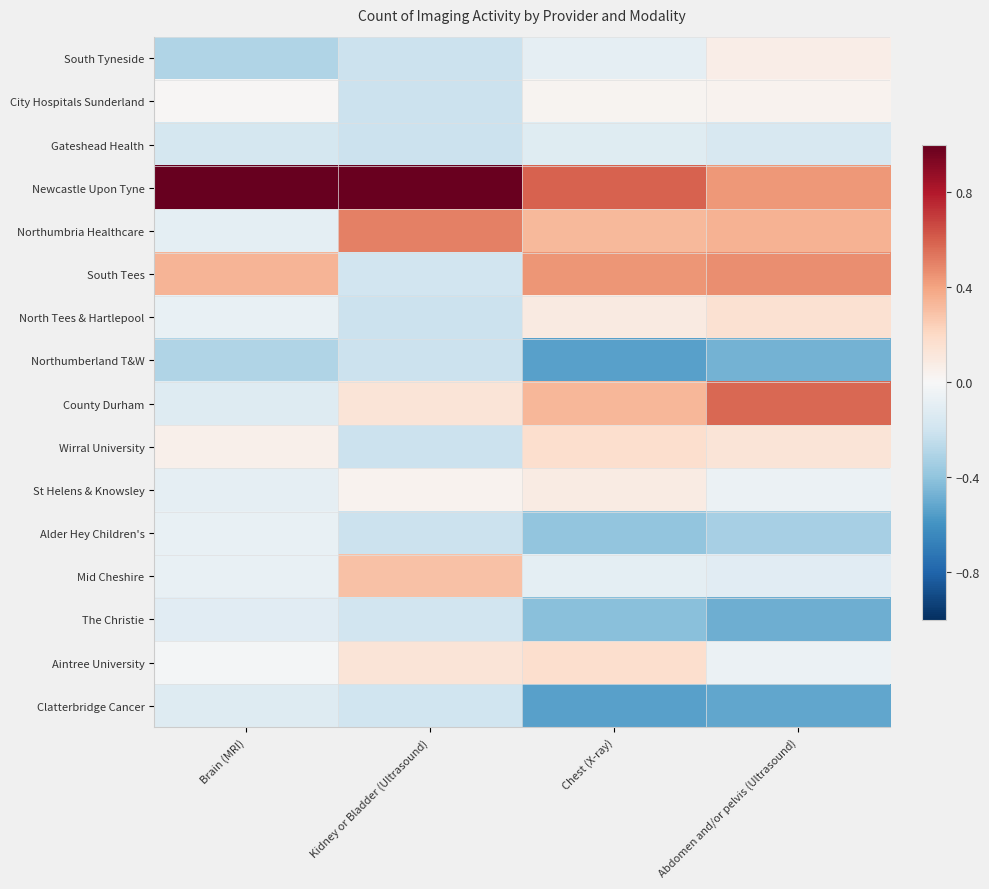

List the series in order of their peak value, highest first.

Newcastle Upon Tyne, County Durham, Northumbria Healthcare, South Tees, Mid Cheshire, Aintree University, Wirral University, North Tees & Hartlepool, St Helens & Knowsley, South Tyneside, City Hospitals Sunderland, Alder Hey Children's, The Christie, Gateshead Health, Clatterbridge Cancer, Northumberland T&W